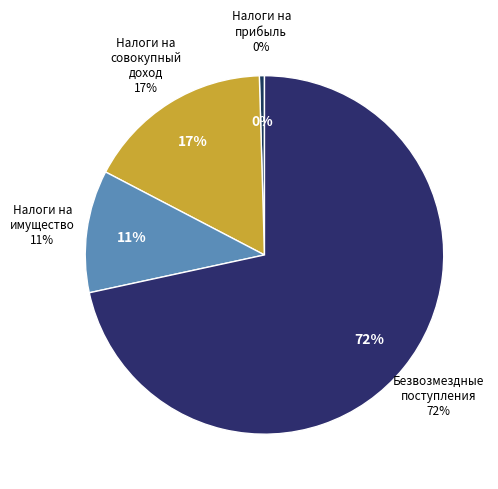

Is it true that НАЛОГИ НА ПРИБЫЛЬ, ДОХОДЫ is 0% of the pie?

True